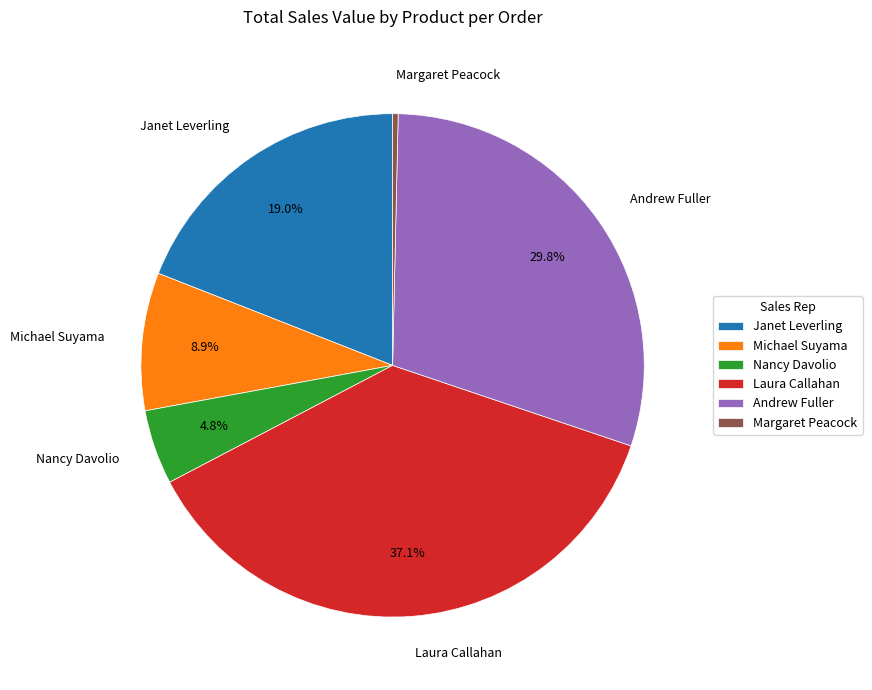

How many segments does this pie chart have?

6